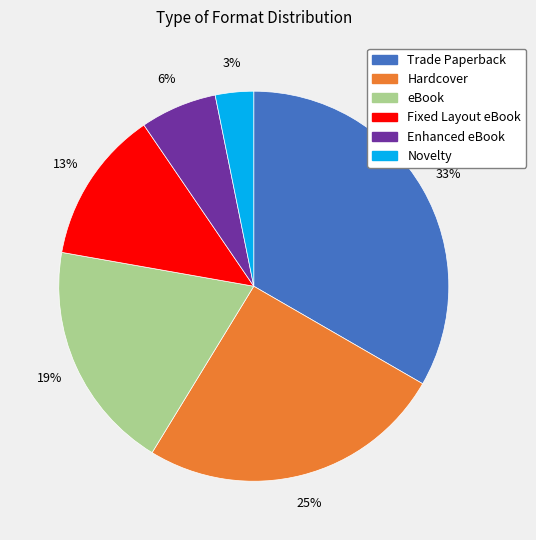

Which slice is the smallest?

Novelty